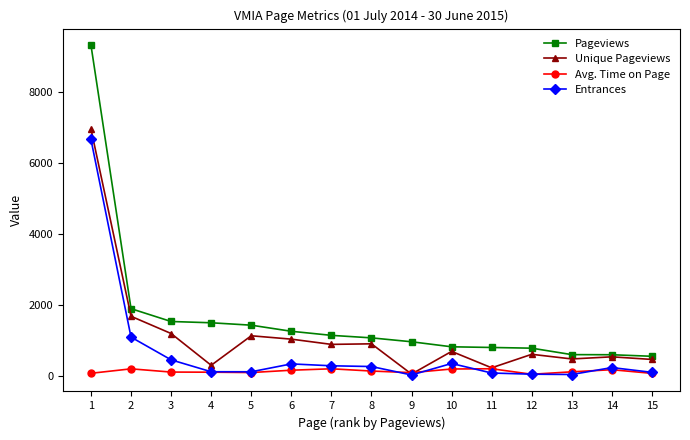

True or false: Entrances has a value of 340.0 at 10.

True